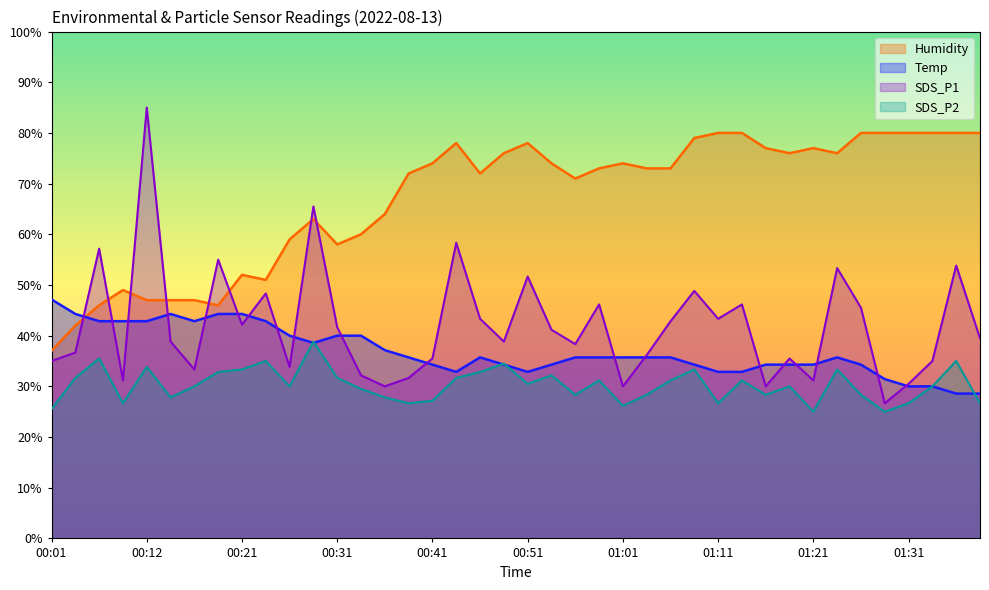

How many lines are shown in the chart?

4